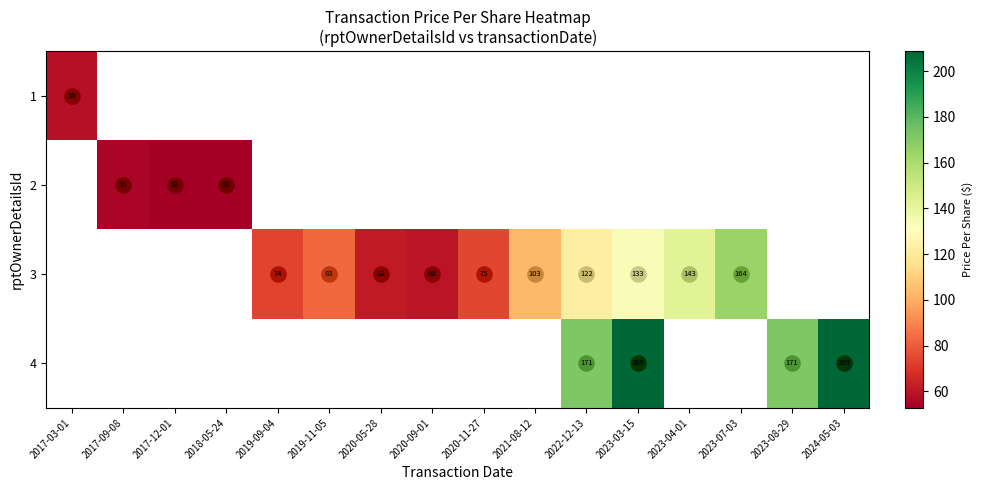

The value of 1 at 2017-09-08 is 19.9. True or false?

False